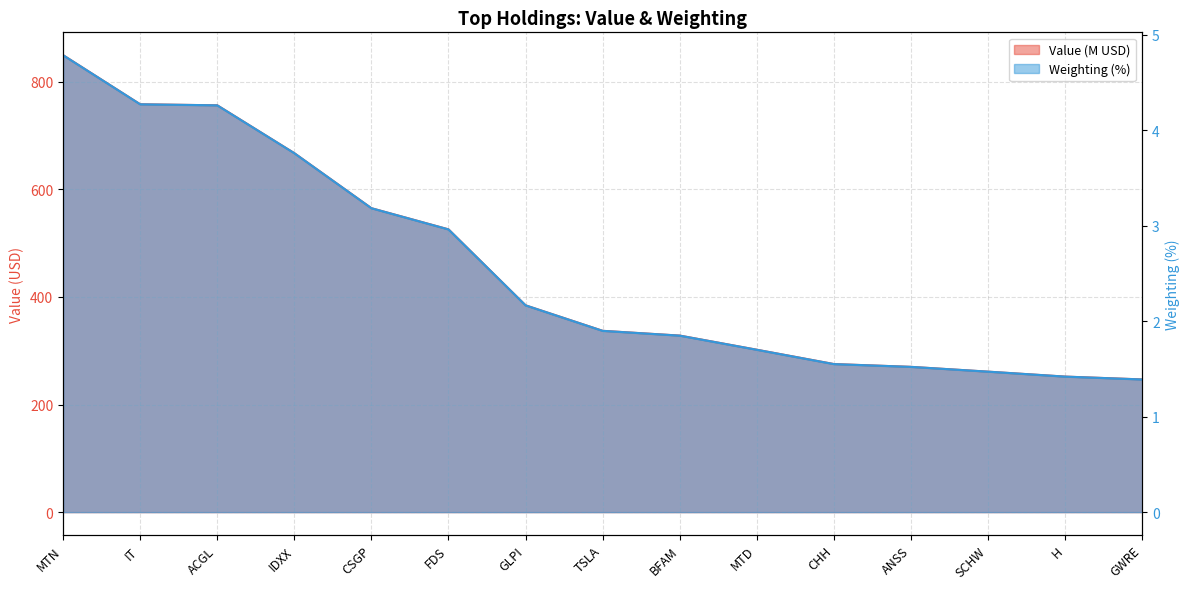

What is the label of the 14th point from the right?

IT